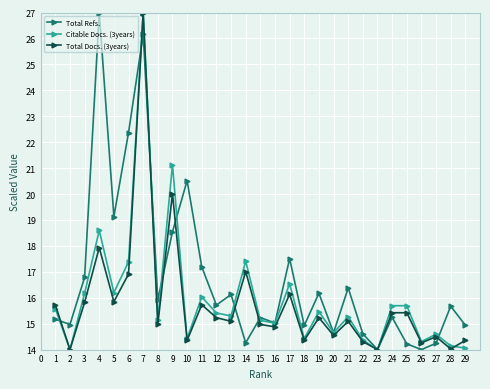

What is the sum of all Total Refs. values?

486.7